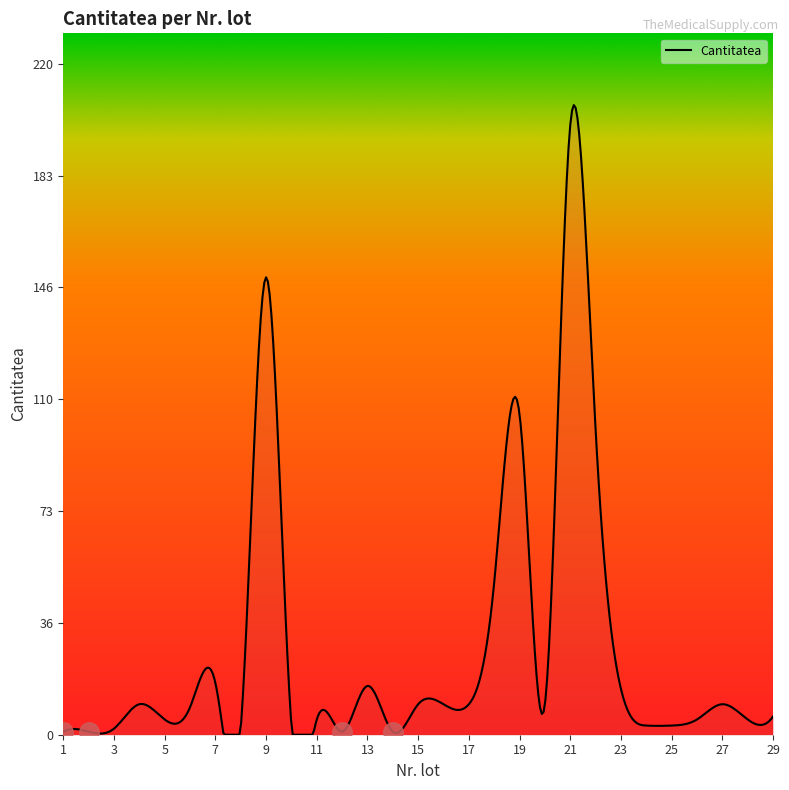

What is the greatest value displayed?

206.5